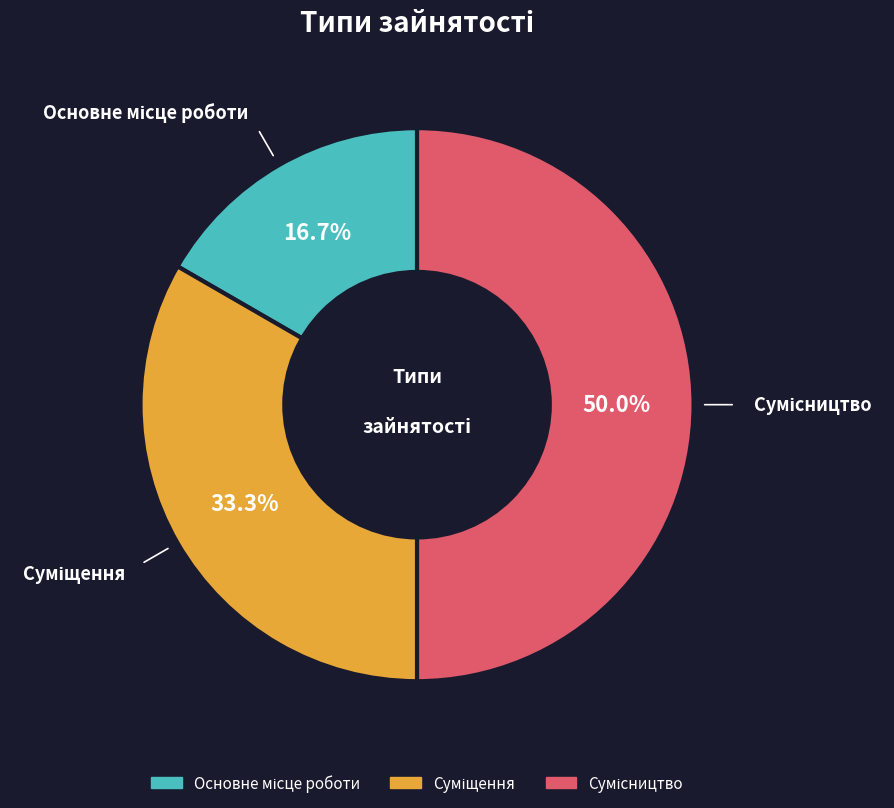

Is the sum of Основне місце роботи and Суміщення greater than half?

No